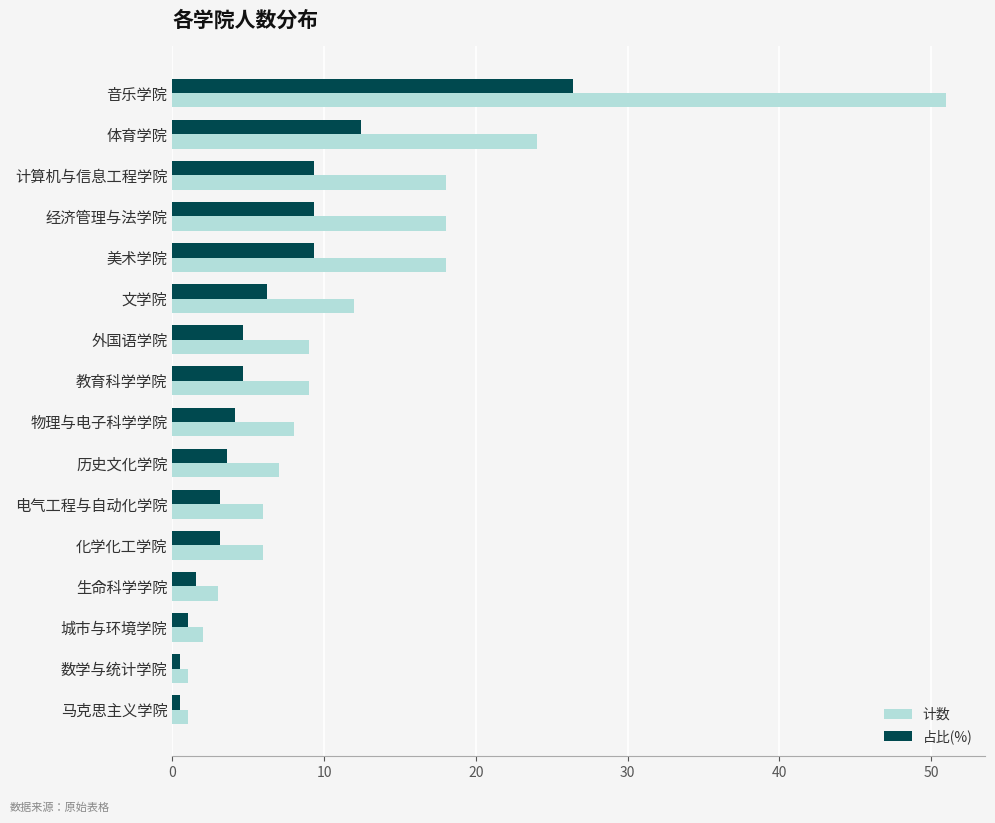

What value does the 计数 series have at 音乐学院?

51.0